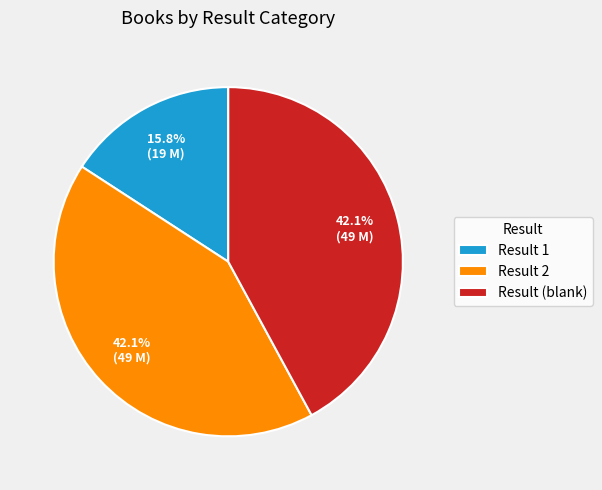

Is Result (blank) the majority of the pie?

No